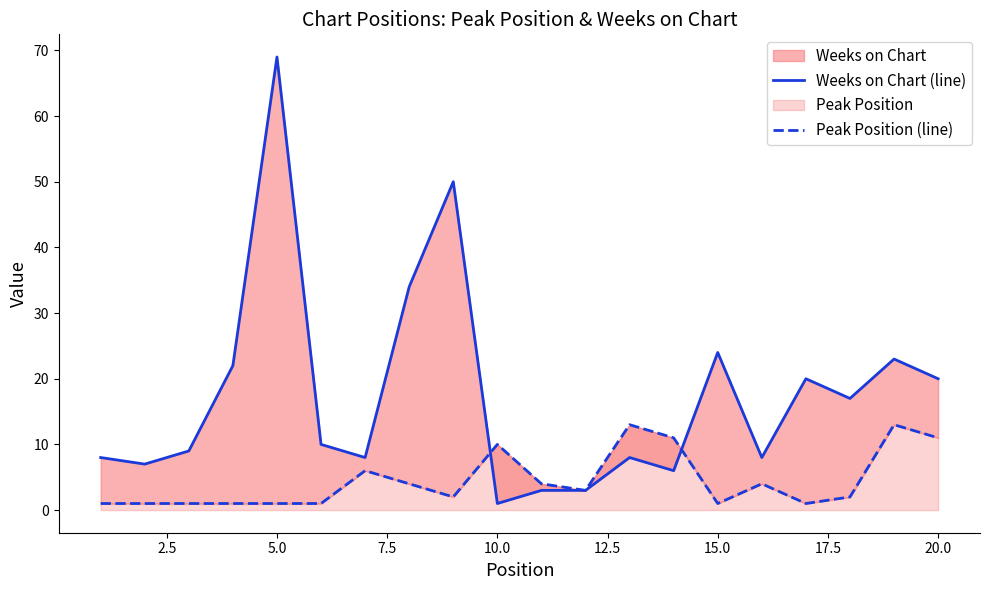

How many categories are shown in the chart?

20